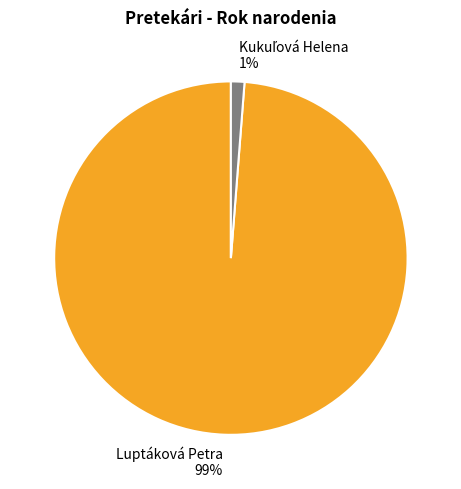

True or false: Luptáková Petra accounts for 99% of the total.

True